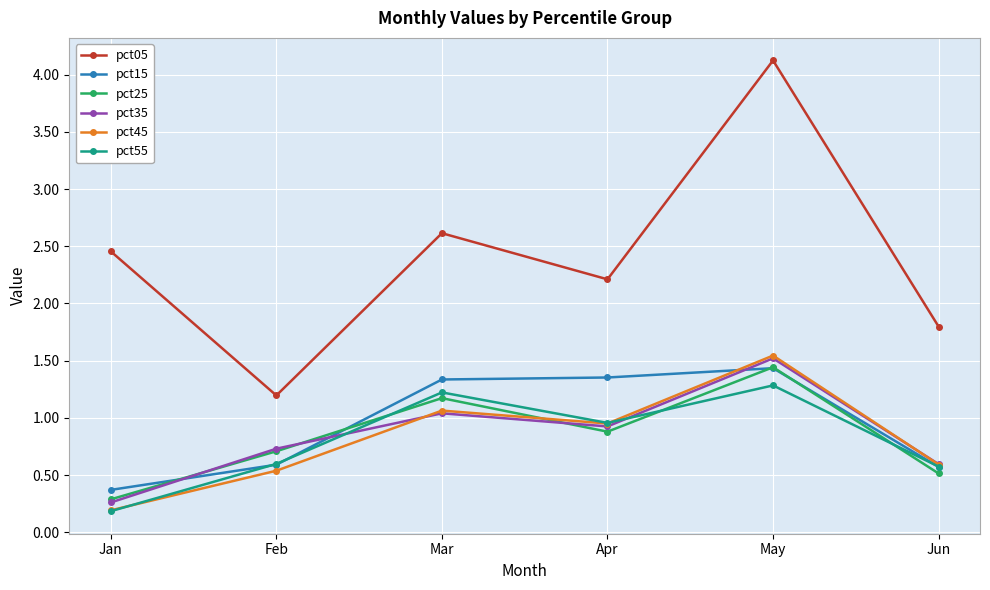

Between Feb and Mar, which series saw the biggest shift?

pct05